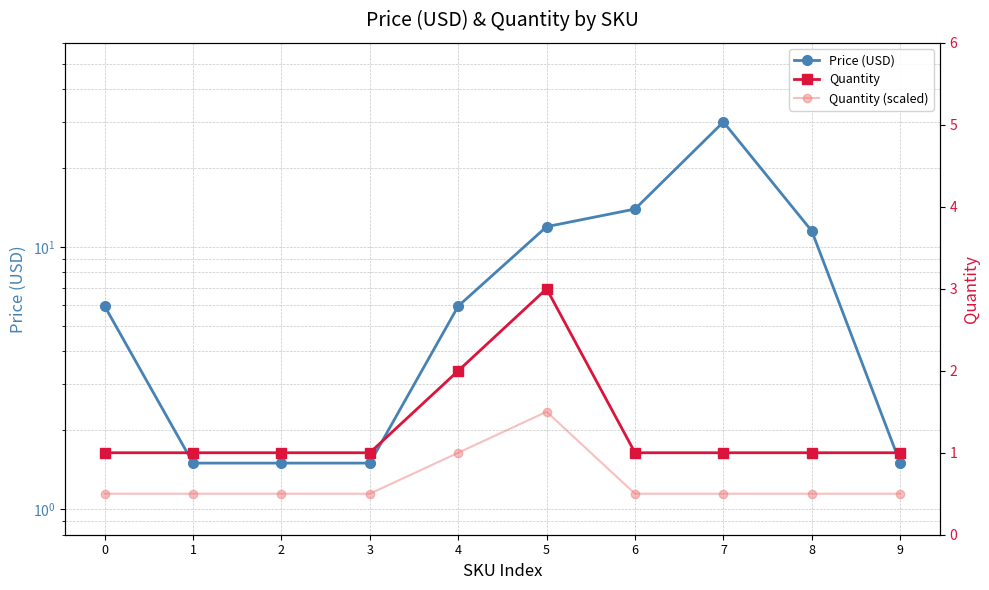

How many data points in Quantity are above 1?

2